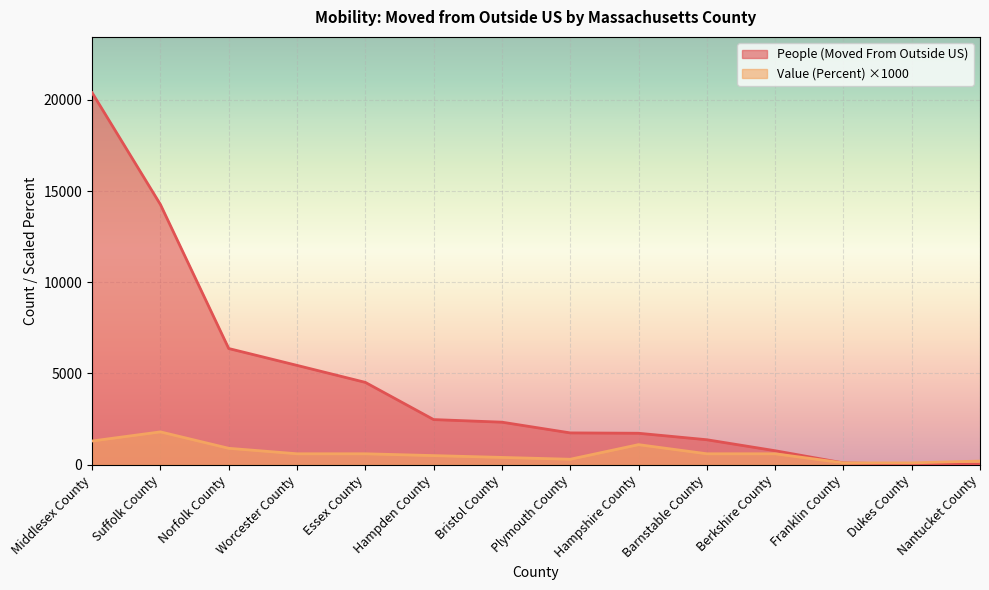

What is the difference between the maximum and minimum values in the People (Moved From Outside US) series?

20363